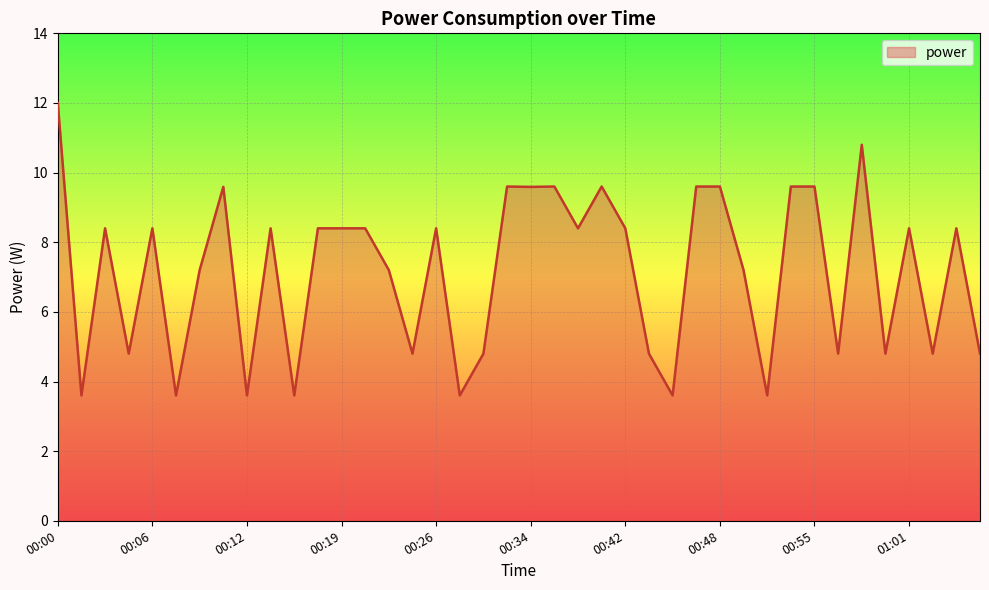

What is the difference between the maximum and minimum values?

8.4